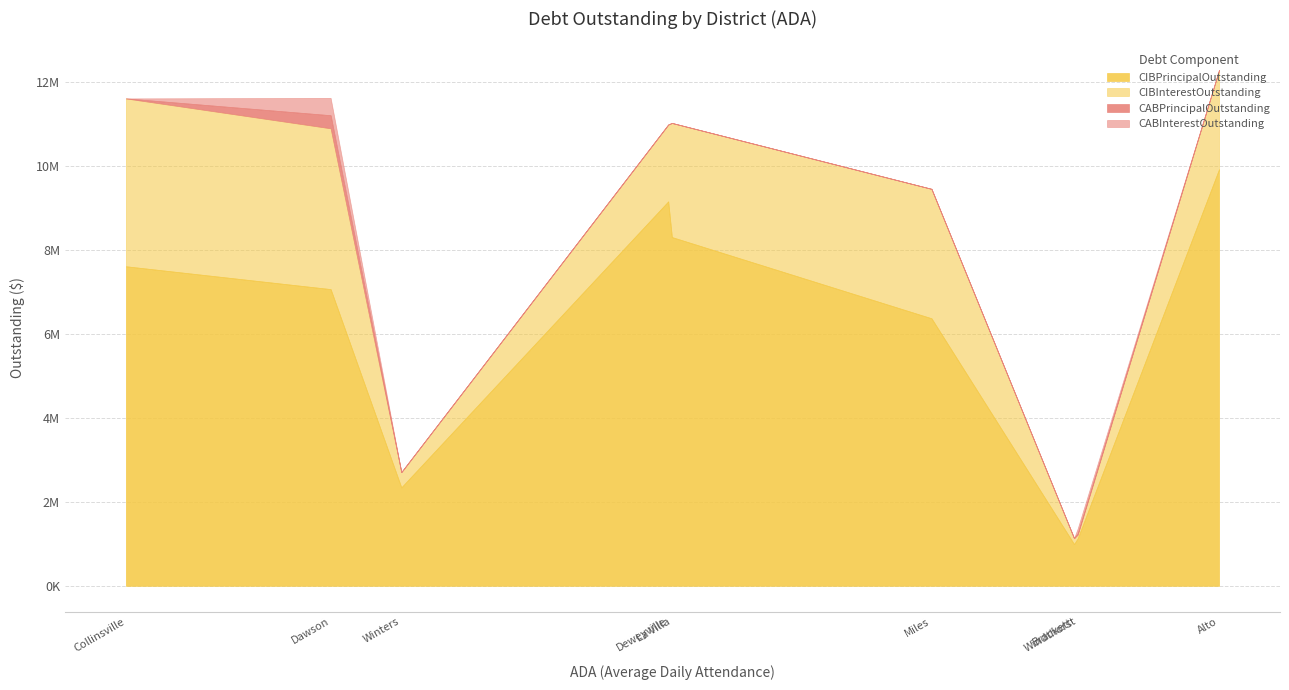

What is the label of the 7th point from the left?

Brackett ISD